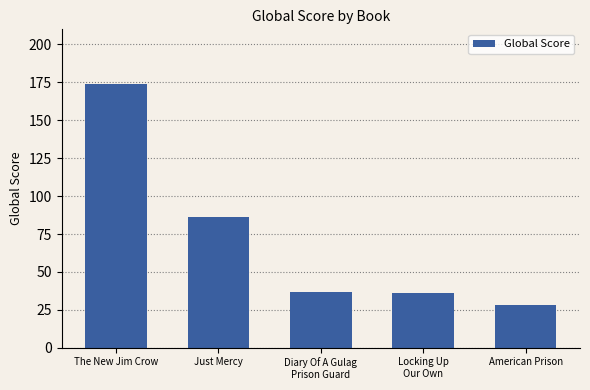

What is the value of the 2nd bar from the left?

86